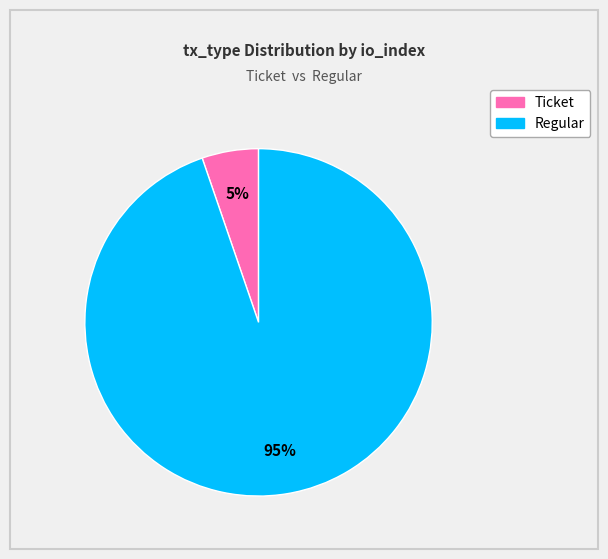

How many slices are in this pie chart?

2